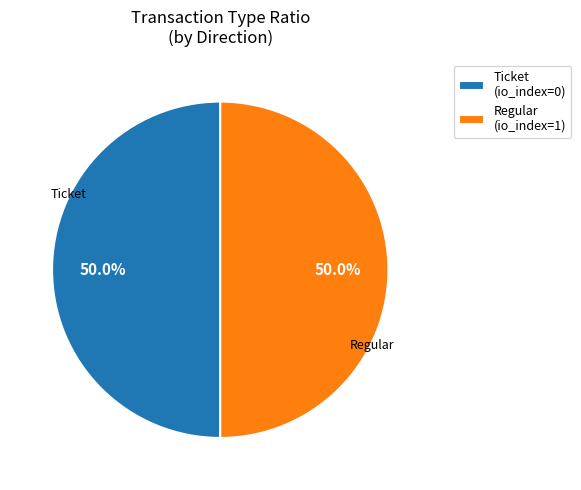

Count the number of slices in the pie.

2